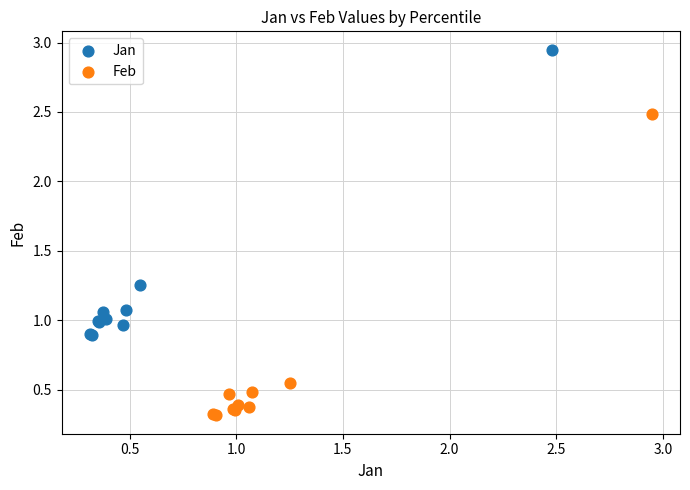

Which series contains the lowest Y value?

Feb